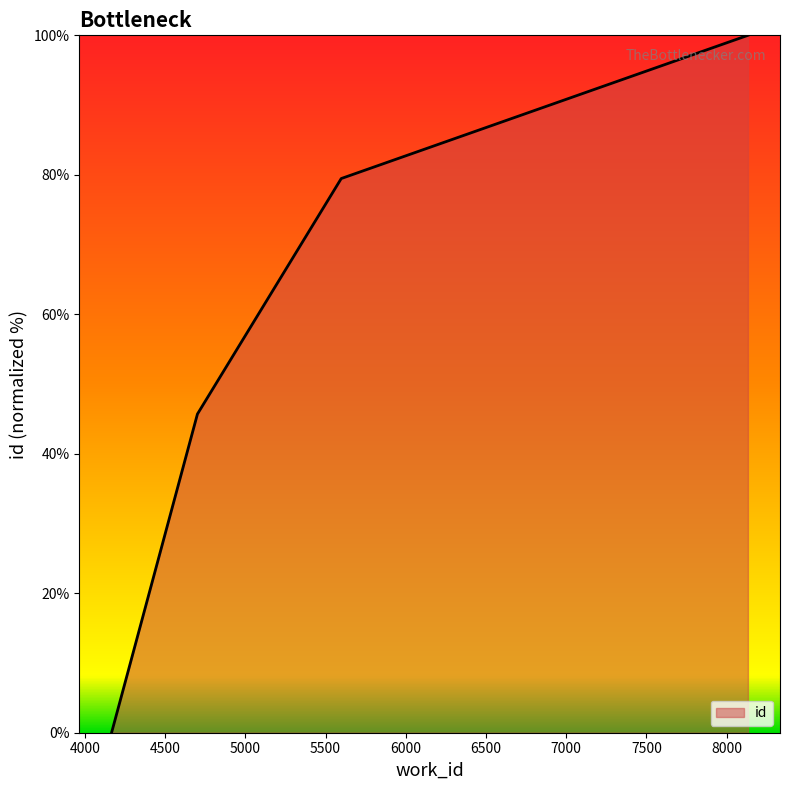

How many values are below 79?

2